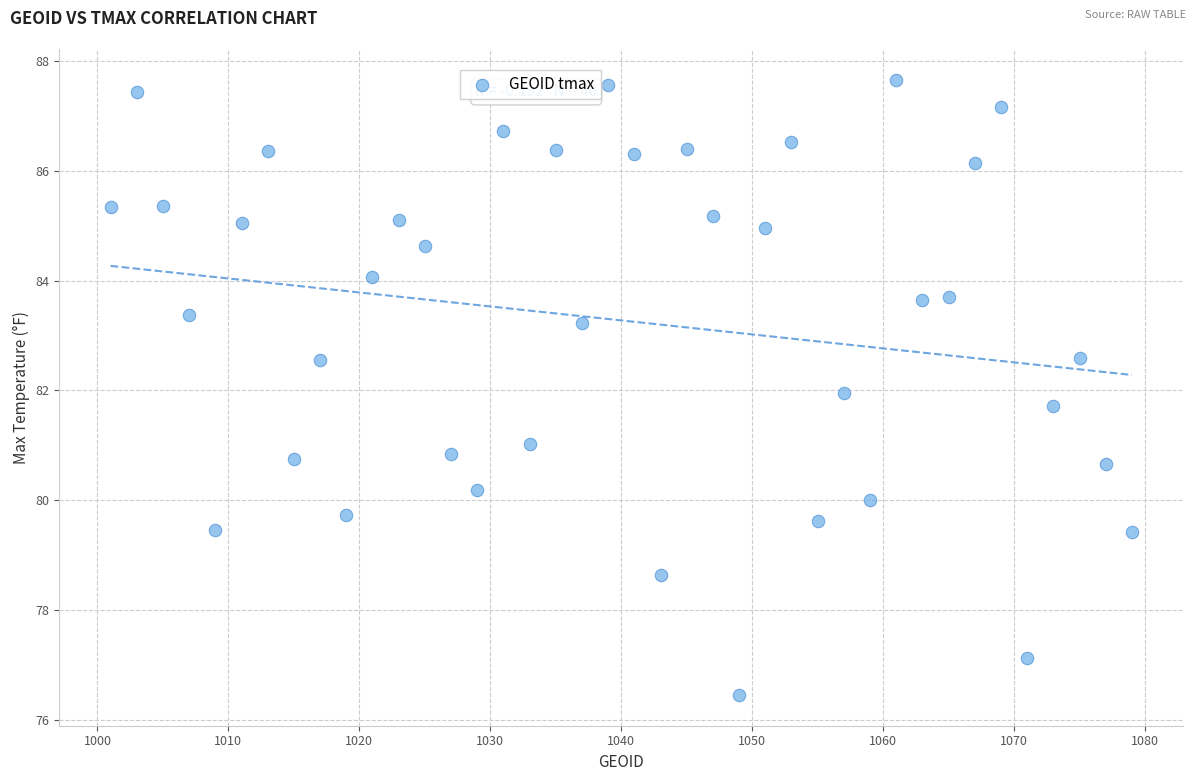

What is the range of Y values (max minus min)?

11.2